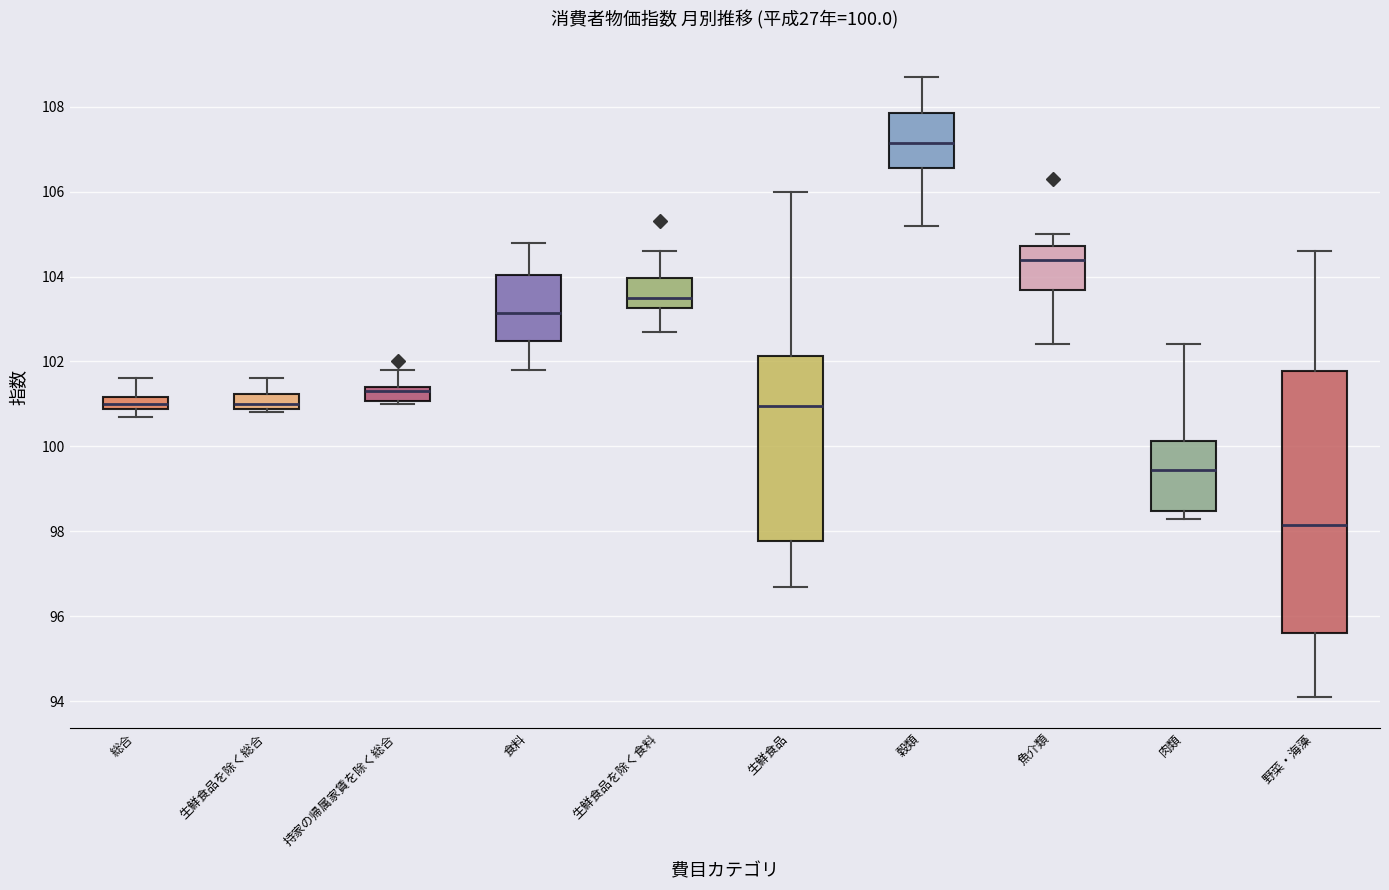

Which box is the tallest, from its lower edge to its upper edge?

野菜・海藻